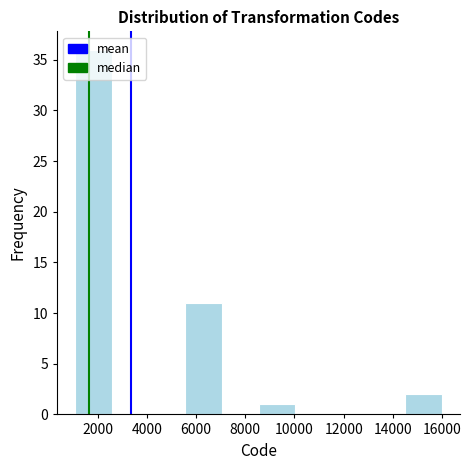

Reading left to right, list every bar in this chart as the range it spans on the x-axis followed by its height. Neither the bar edges nor the heights are printed on the chart, so give them approximately, as read against the axes.

1200 to 2600: 36
2600 to 4000: 0
4000 to 5600: 0
5600 to 7000: 11
7000 to 8600: 0
8600 to 10000: 1
10000 to 11600: 0
11600 to 13000: 0
13000 to 14400: 0
14400 to 16000: 2